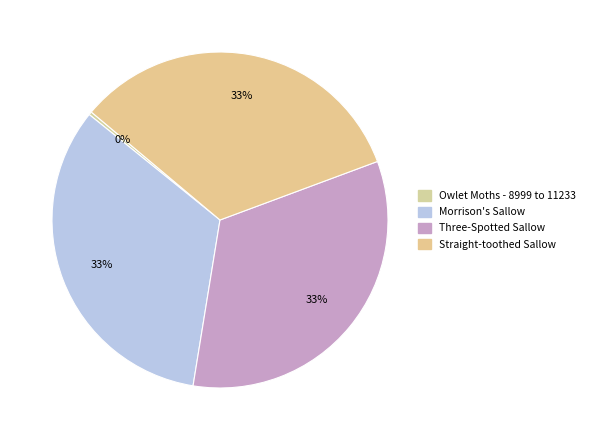

What is the change in value from Three-Spotted Sallow to Straight-toothed Sallow?

-2.0